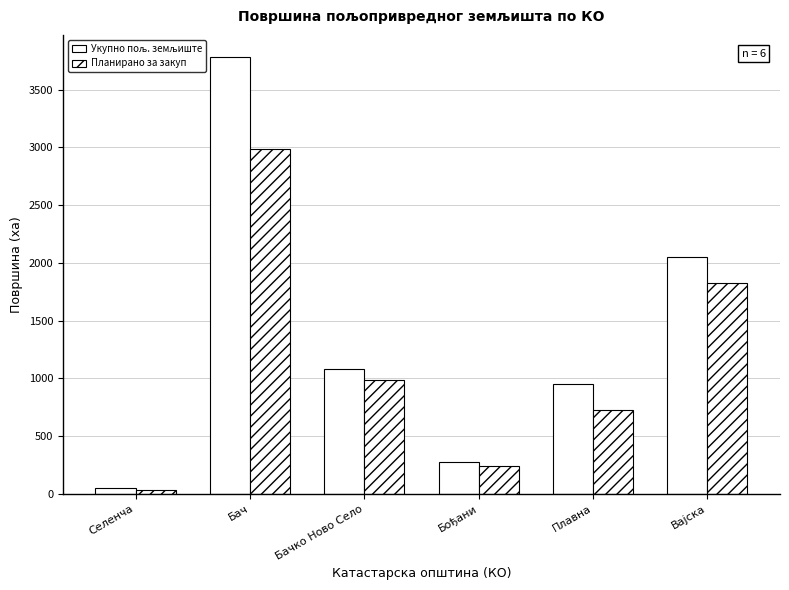

What is the label of the 3rd bar from the left?

Бачко Ново Село